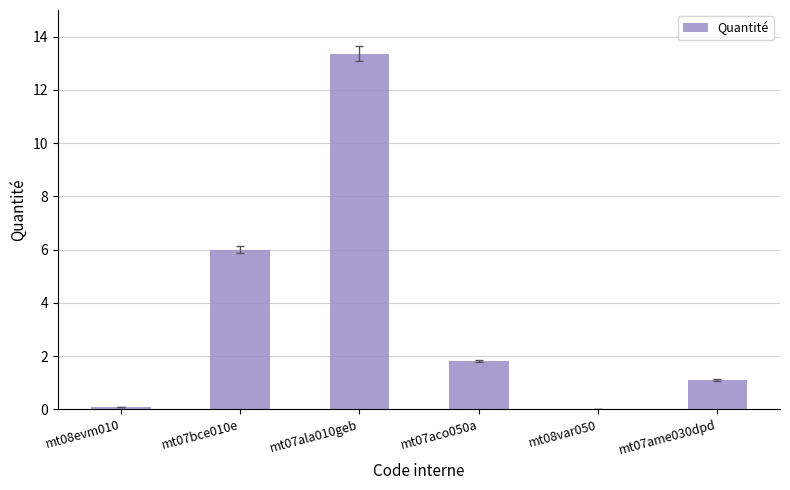

How many categories are shown in the chart?

6